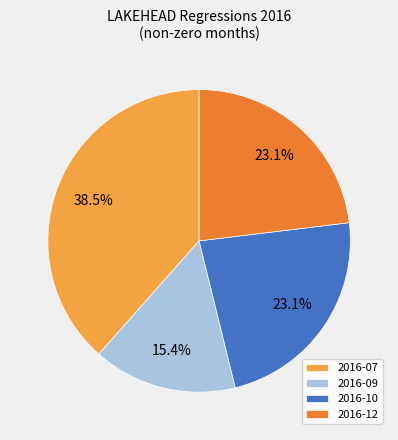

What is the largest slice in the pie chart?

2016-07